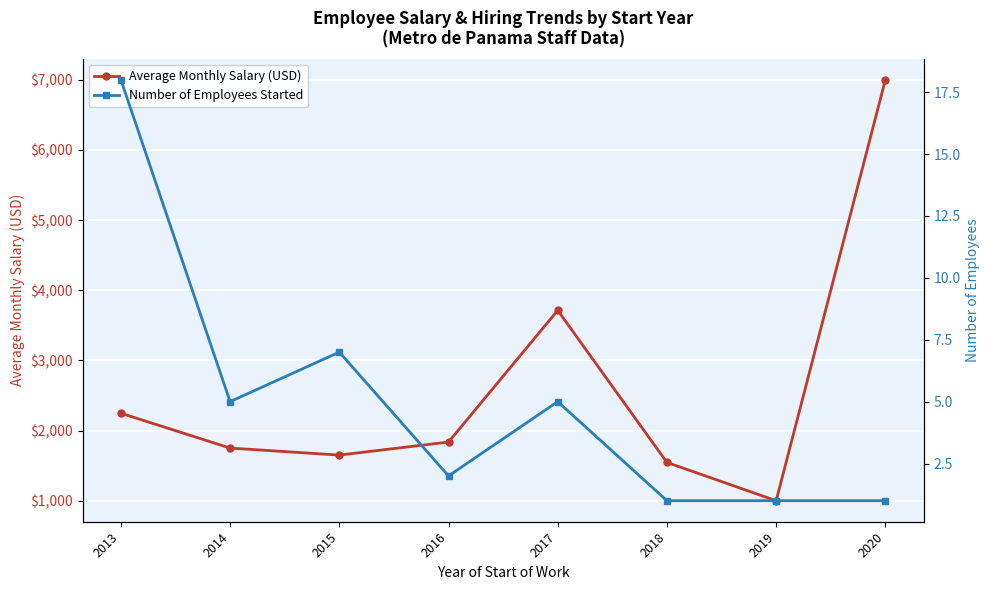

How many series are shown in this chart?

2